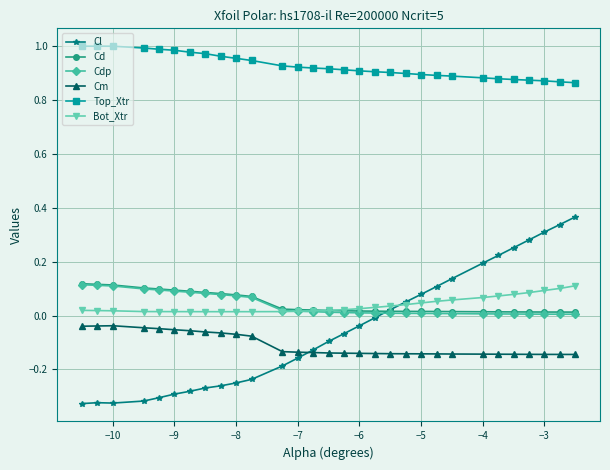

True or false: Cm has more than 0 points higher than both neighbors.

True